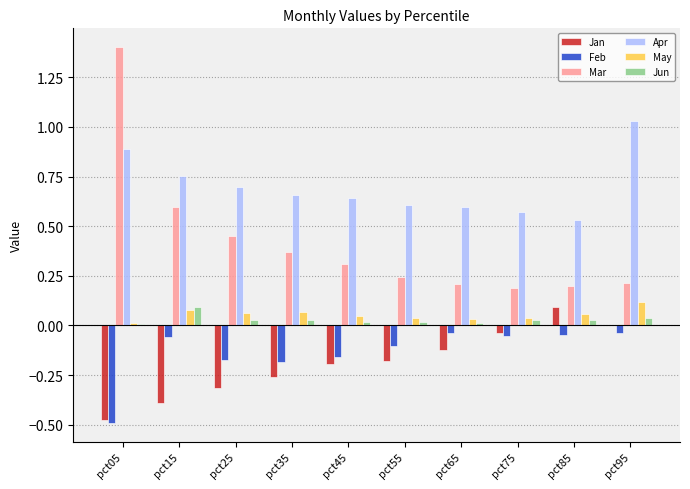

Between pct05 and pct65, which series saw the biggest shift?

Mar